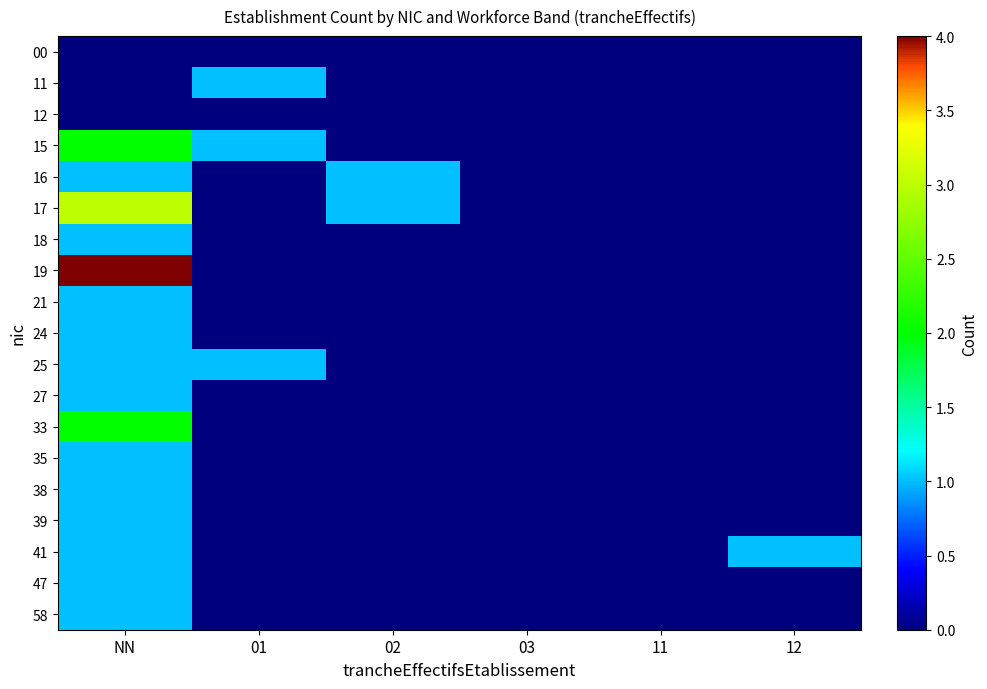

At how many categories does at least one series exceed 0?

4